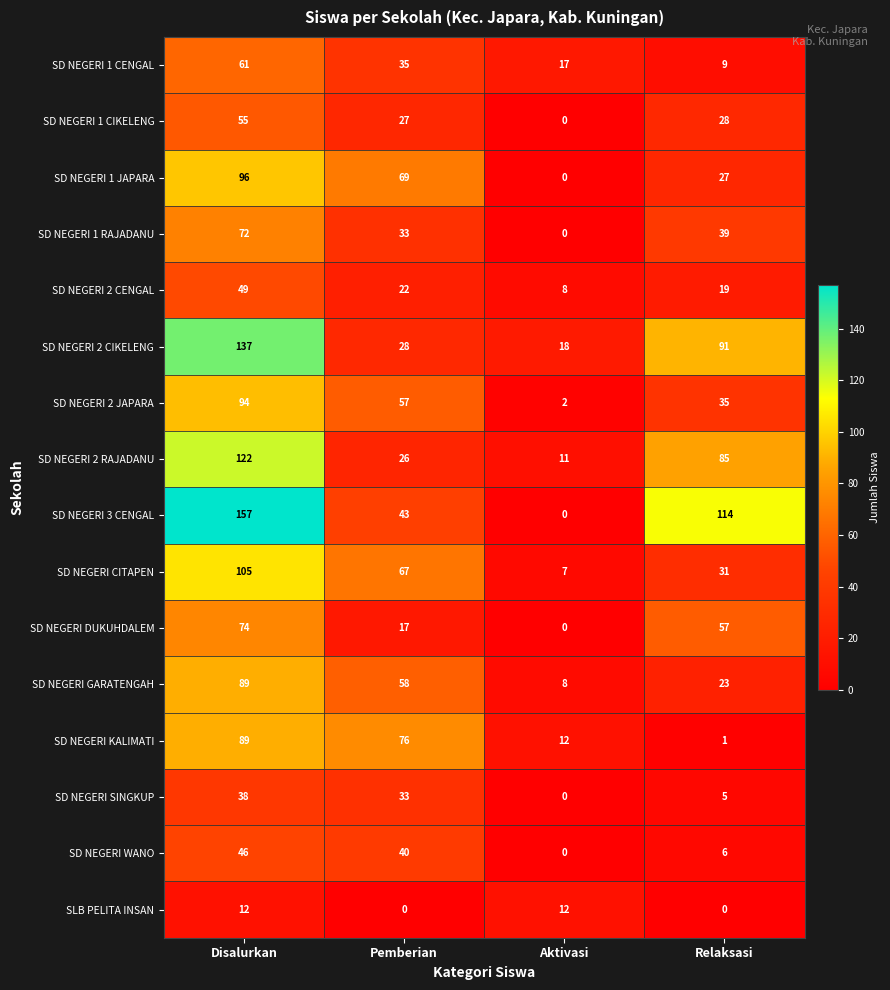

Is it true that SD NEGERI 2 CIKELENG equals 151 at Relaksasi?

False